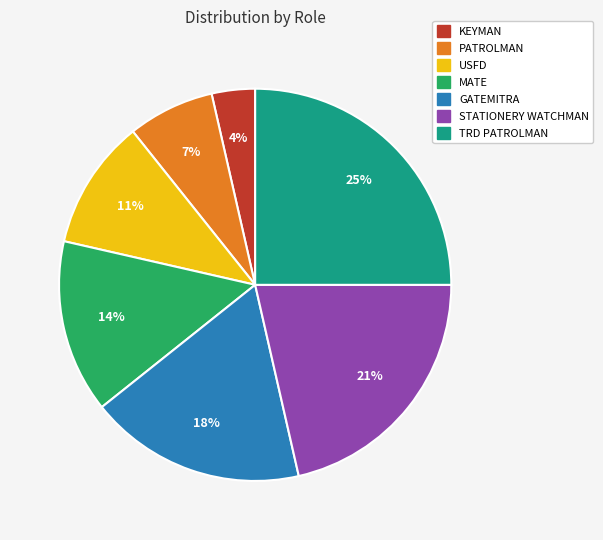

Does any single category account for the majority?

No